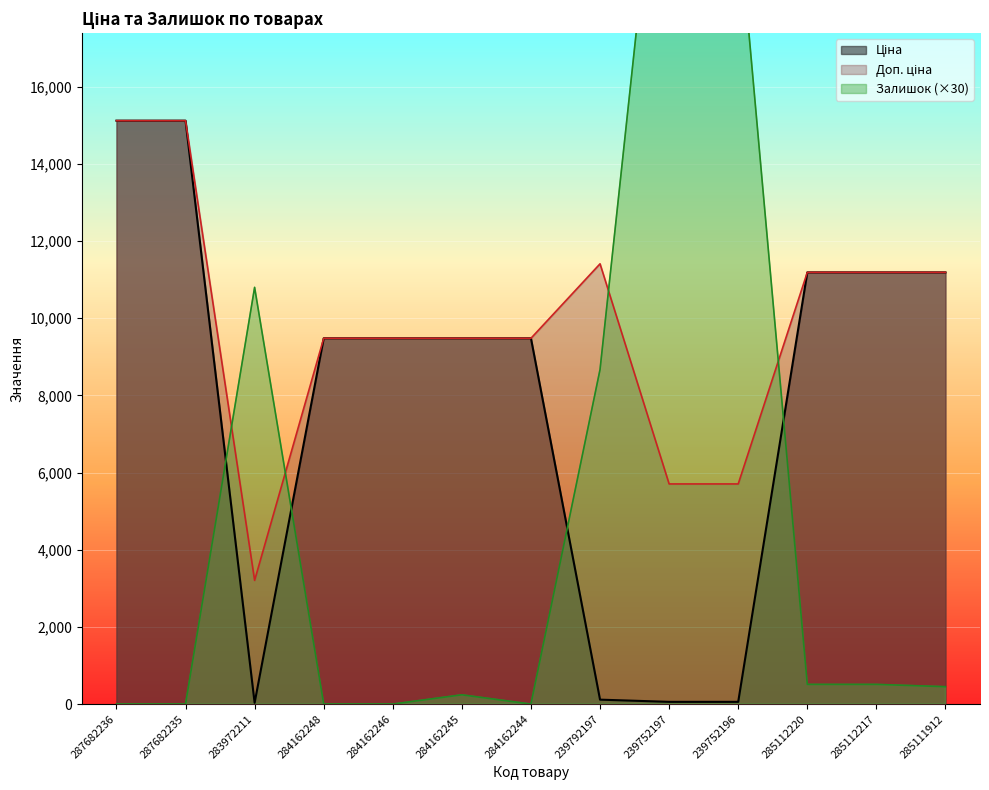

Reading left to right, list all the values displayed in this chart.

Ціна: 287682236=15120.0	287682235=15120.0	283972211=32.0	284162248=9480.1	284162246=9480.1	284162245=9480.1	284162244=9480.1	239792197=114.1	239752197=57.0	239752196=57.0	285112220=11188.2	285112217=11188.2	285111912=11188.2
Доп. ціна: 287682236=15120.0	287682235=15120.0	283972211=3205.0	284162248=9480.1	284162246=9480.1	284162245=9480.1	284162244=9480.1	239792197=11410.0	239752197=5705.0	239752196=5705.0	285112220=11188.2	285112217=11188.2	285111912=11188.2
Залишок: 287682236=0.0	287682235=0.0	283972211=10800.0	284162248=0.0	284162246=0.0	284162245=240.0	284162244=0.0	239792197=8670.0	239752197=25350.0	239752196=20490.0	285112220=510.0	285112217=510.0	285111912=450.0